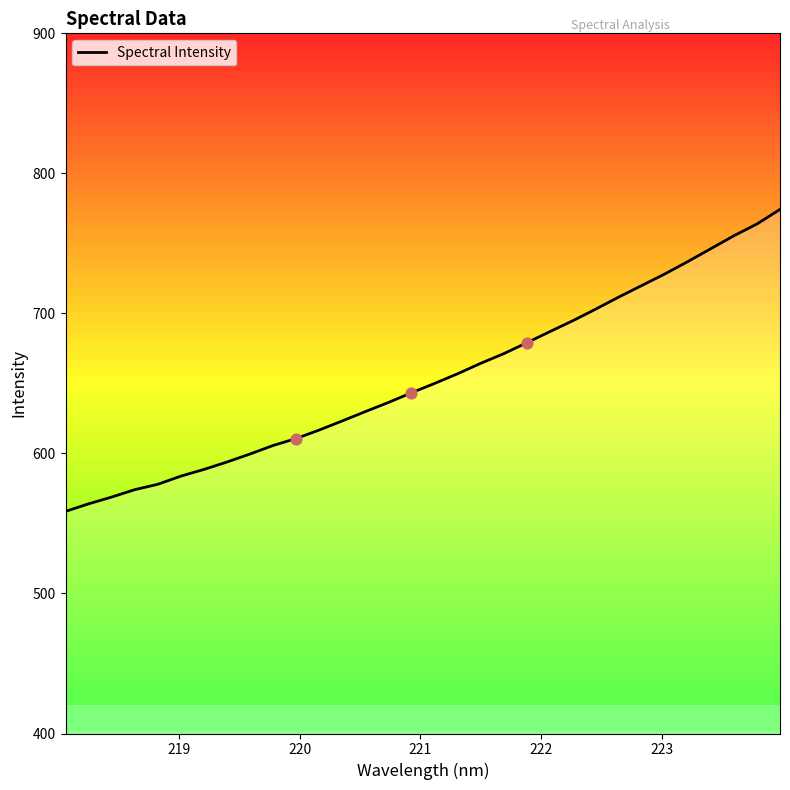

What is the smallest value displayed?

558.6